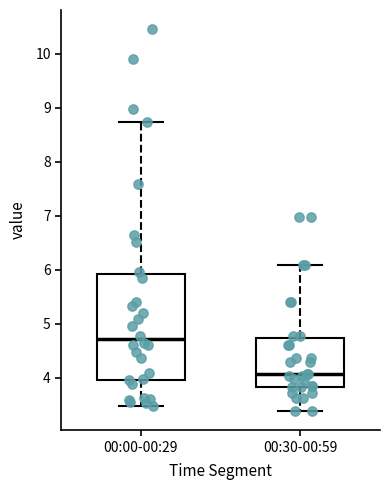

Reading left to right, transcribe this box plot: for each box, give where its median line is, the range the box spans, and where its two whiskers end, as read against the y-axis. The values are not printed on the chart, so give them approximately, as read against the axis.

00:00-00:29: median 4.7, box 4.0 to 5.9, whiskers 3.5 to 8.7
00:30-00:59: median 4.1, box 3.8 to 4.7, whiskers 3.4 to 6.1